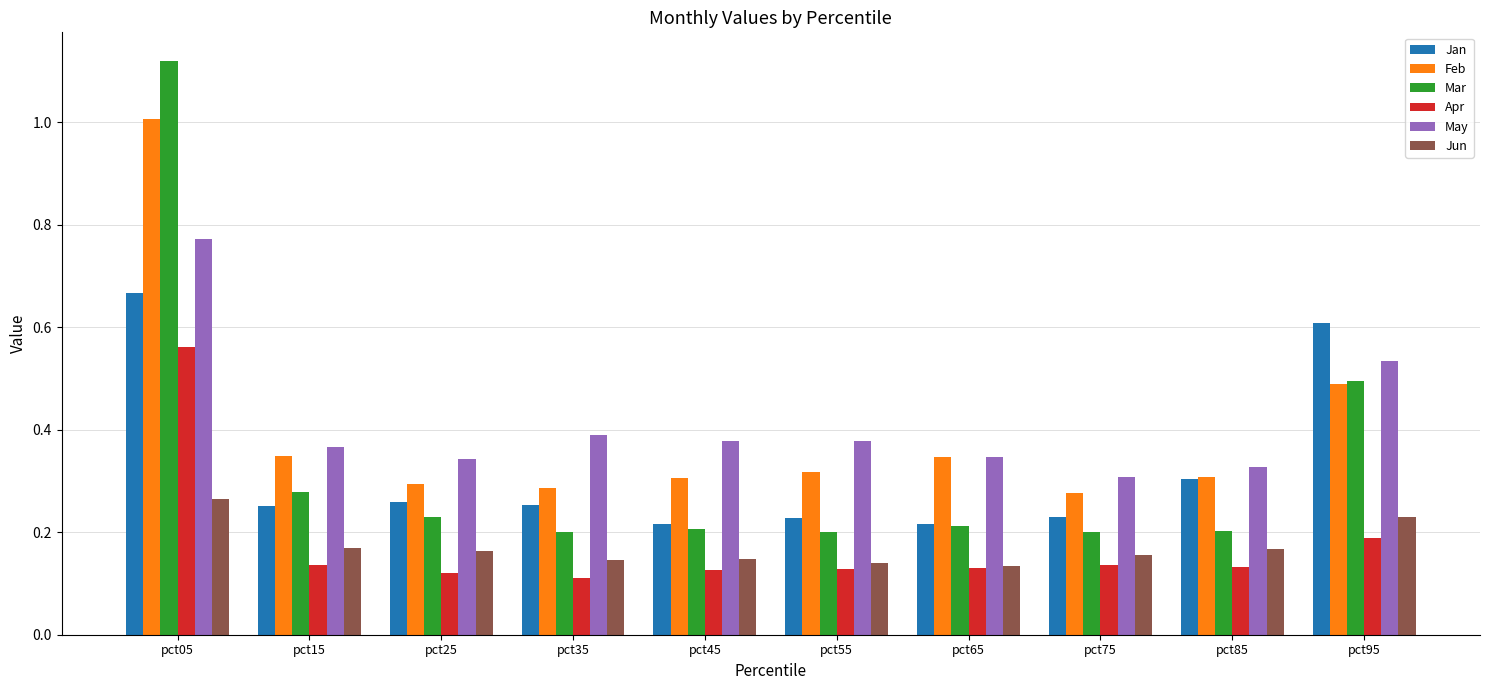

At pct35, list the series in order from largest to smallest.

May, Feb, Jan, Mar, Jun, Apr